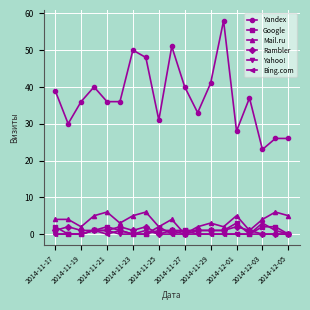

What is the maximum value shown in the chart?

58